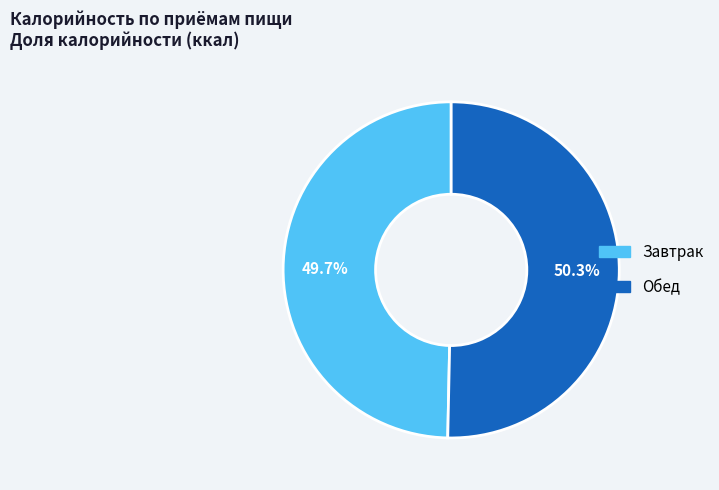

What is the smallest slice in the pie chart?

Завтрак